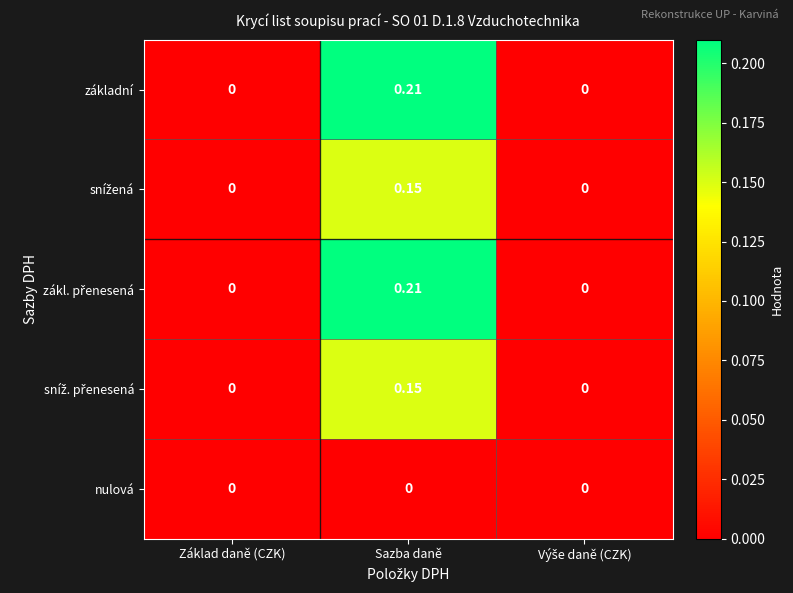

At which category does the chart reach its peak across all series?

Sazba daně